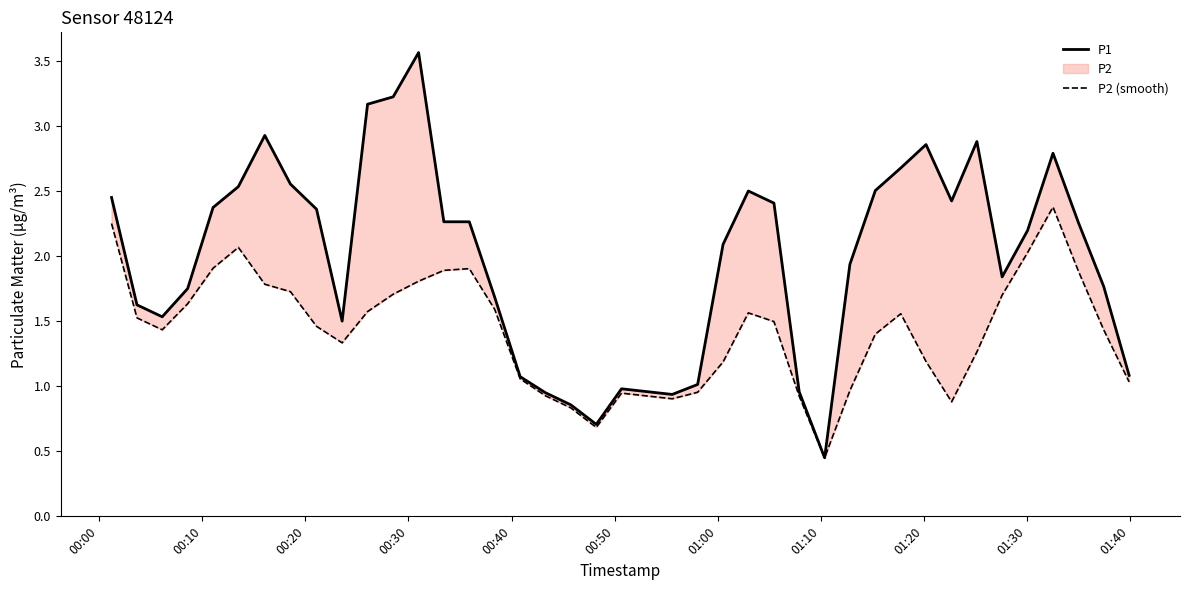

True or false: P1 has a value of 0.9 at 31.

False